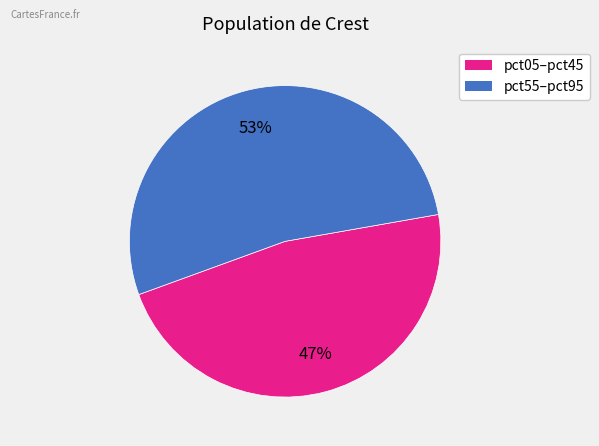

To the nearest percent, what is the average slice percentage?

50%